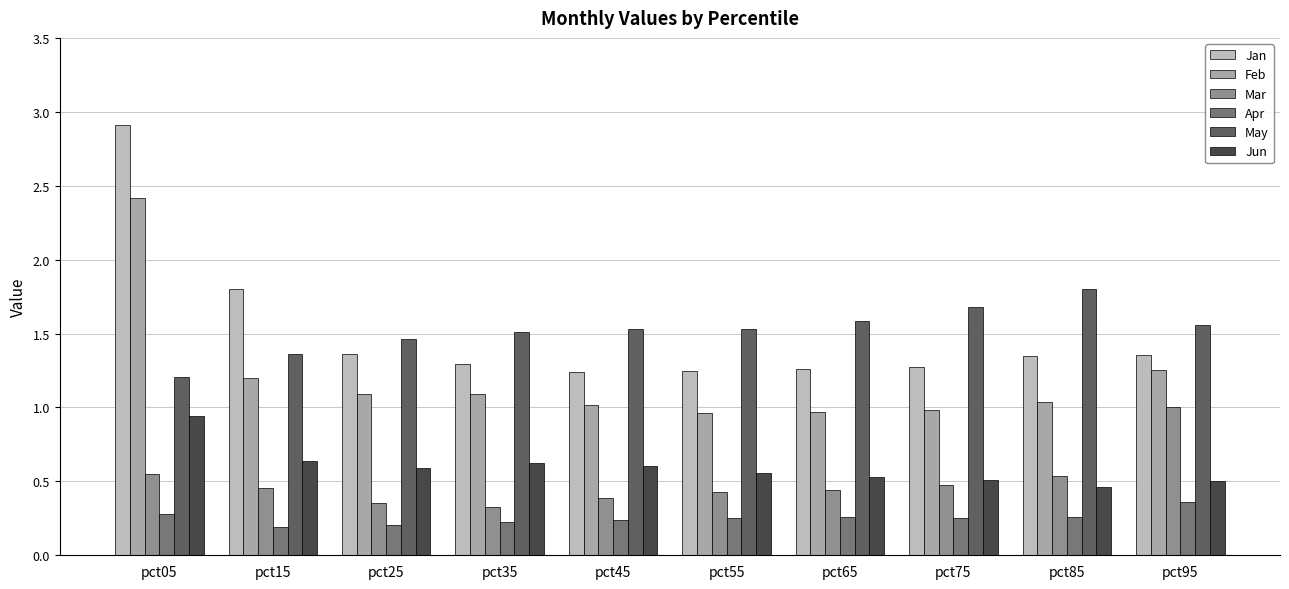

Which series has the widest spread of values?

Jan